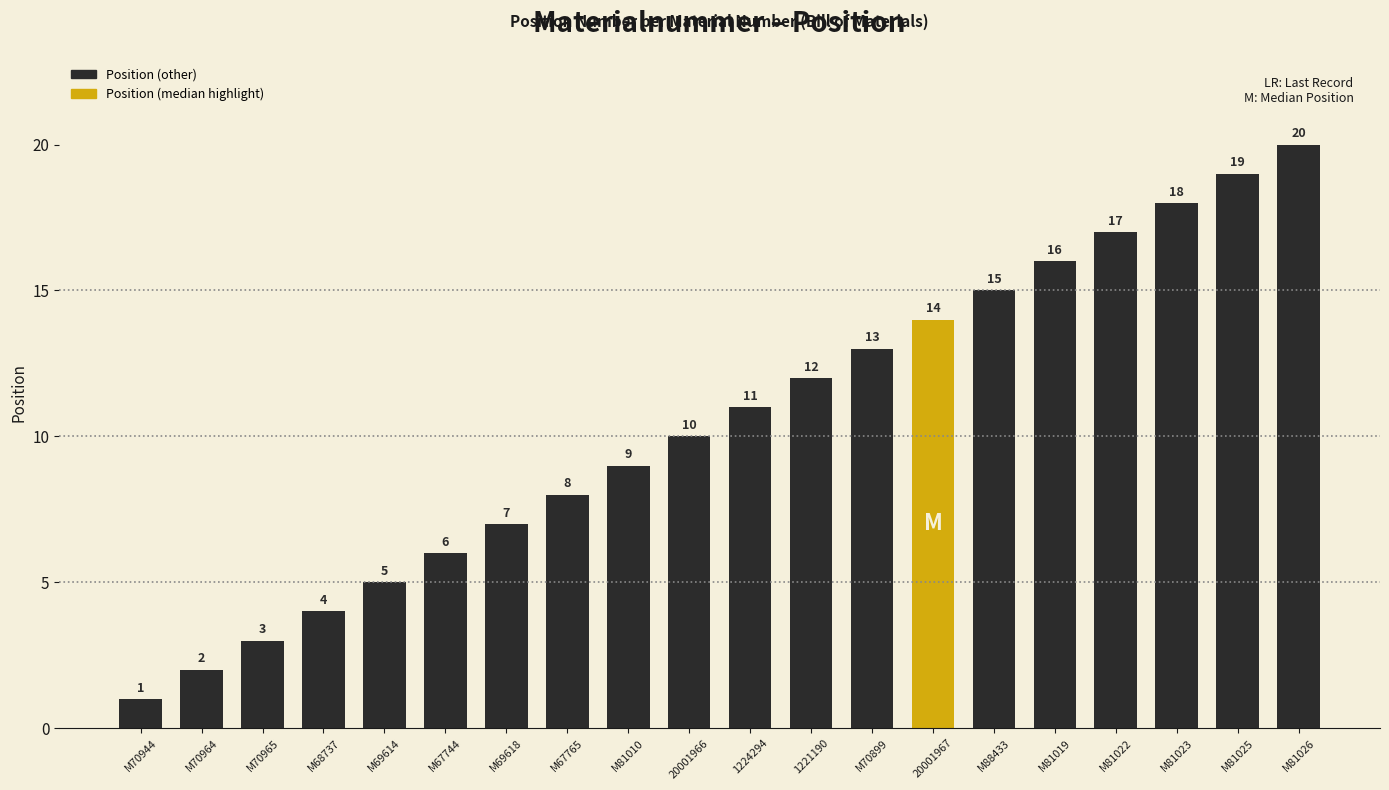

Which category has the highest value across all series?

M81026